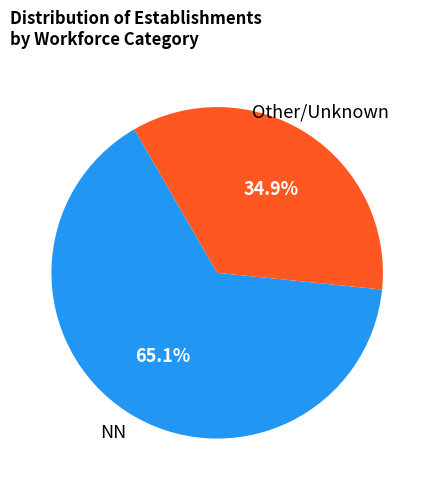

Does any single category account for the majority?

Yes